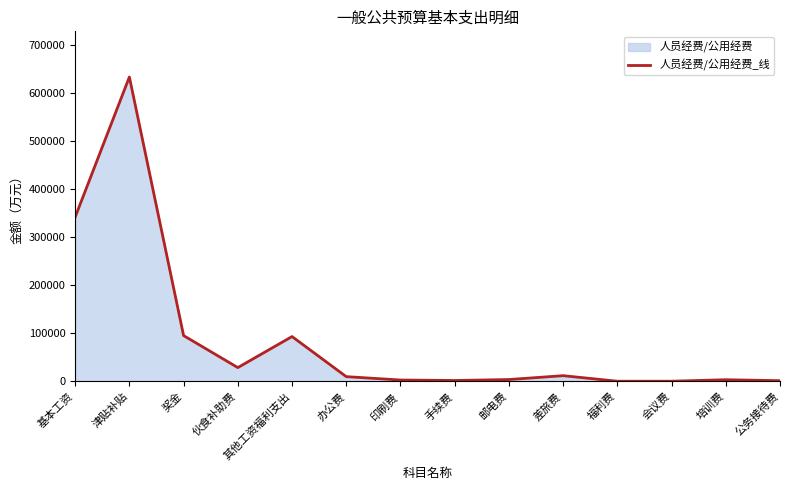

How many points are lower than both their immediate neighbors (excluding endpoints)?

3